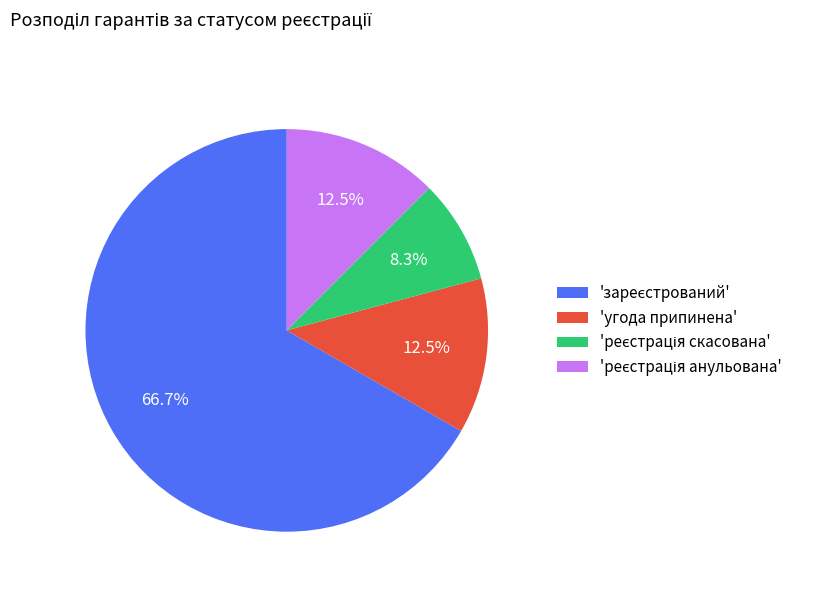

Does any single category account for the majority?

Yes